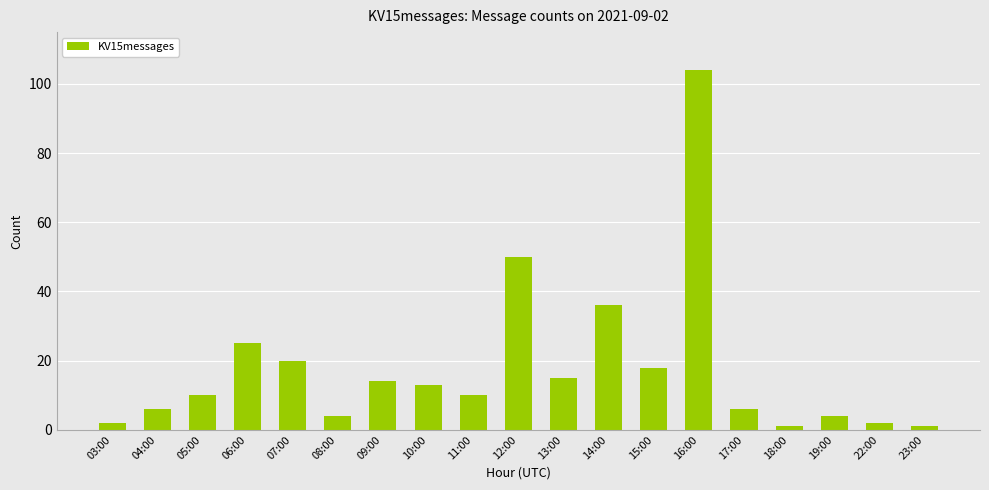

Where is the data nearest to the value 52?

12:00